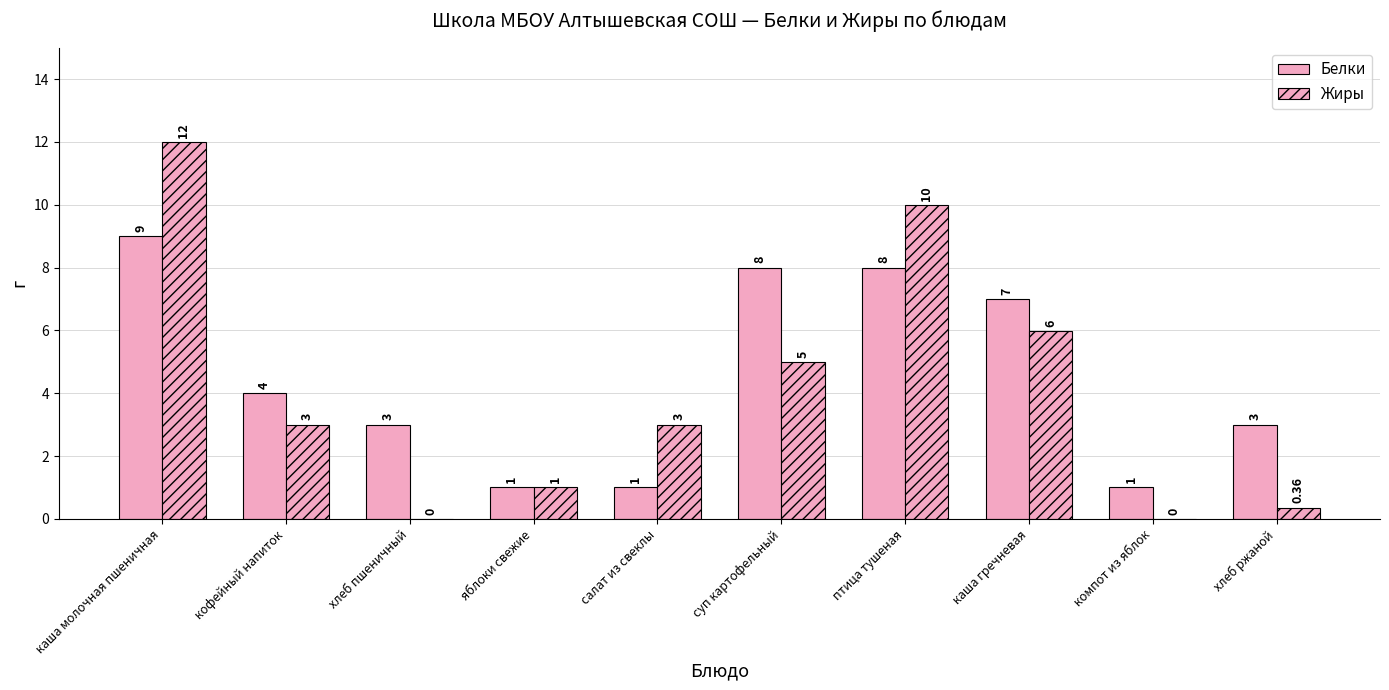

What is the label of the 9th bar from the left?

компот из яблок